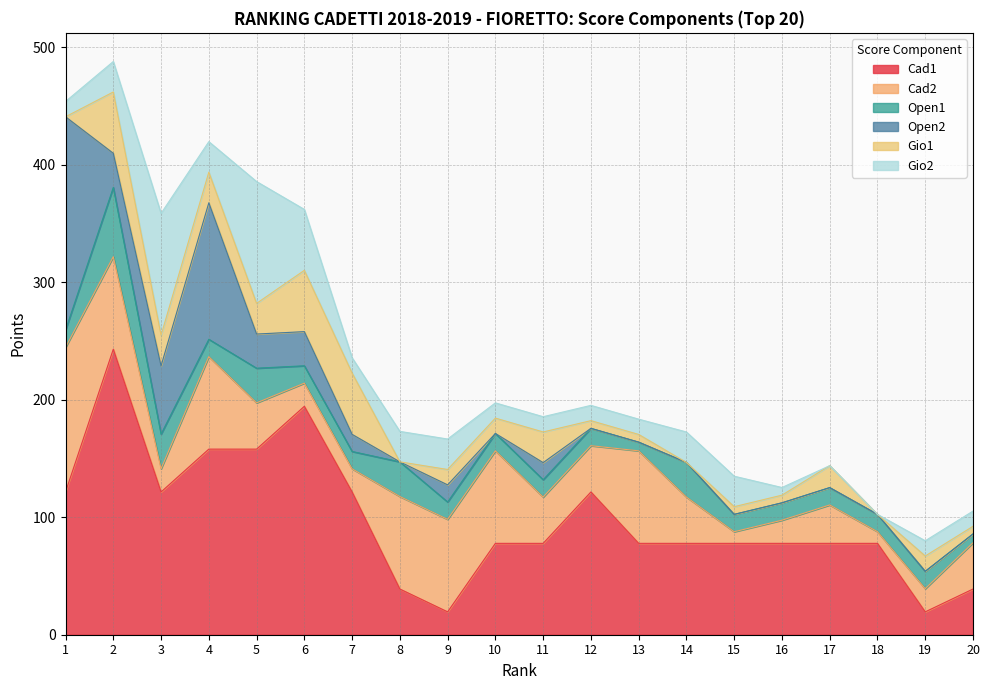

Rank the categories by Open1 value from lowest to highest.

13, 20, 17, 9, 7, 12, 18, 4, 6, 15, 16, 11, 19, 10, 1, 14, 3, 8, 5, 2